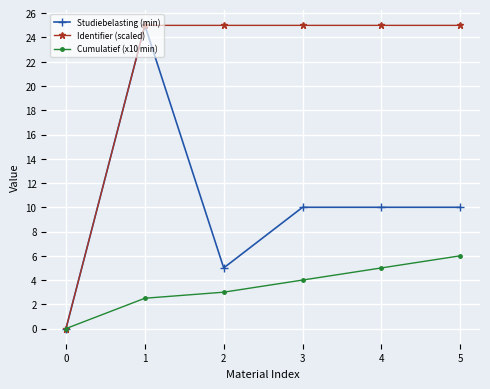

What is the total value across all series at 1?

52.5